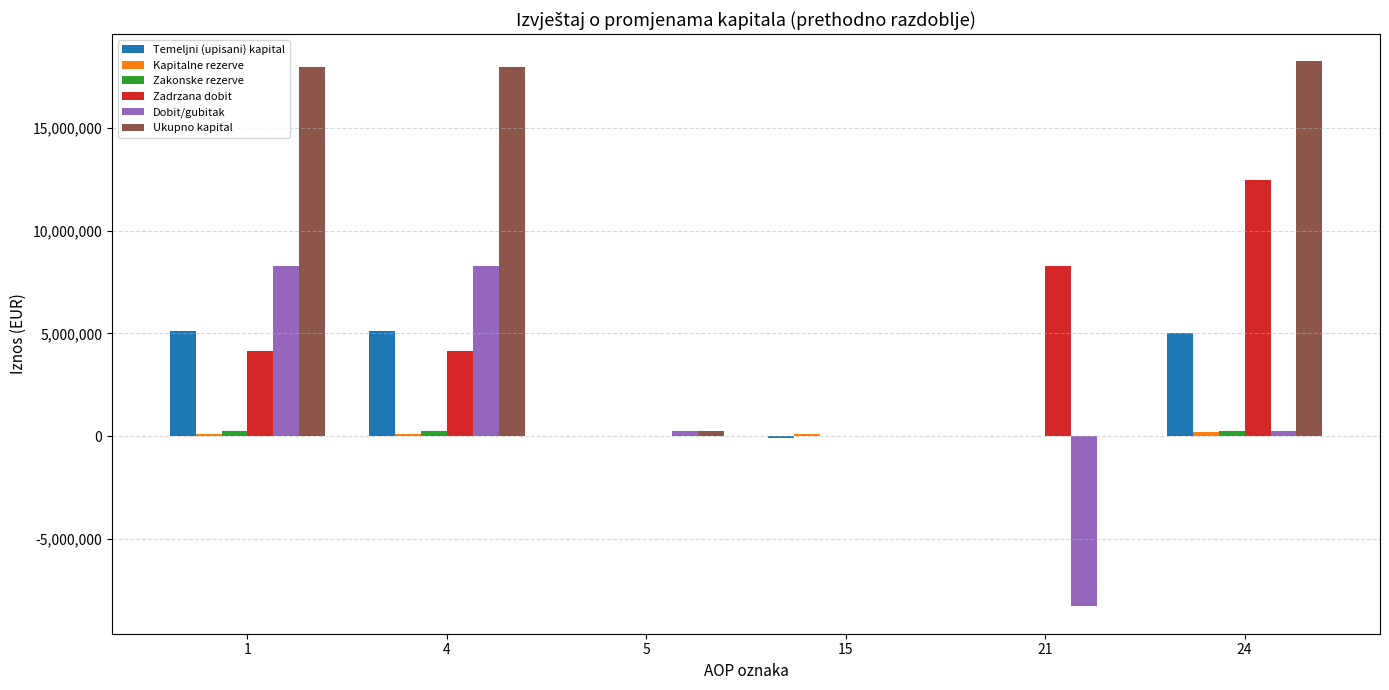

Which series changed the most between 15 and 24?

Ukupno kapital